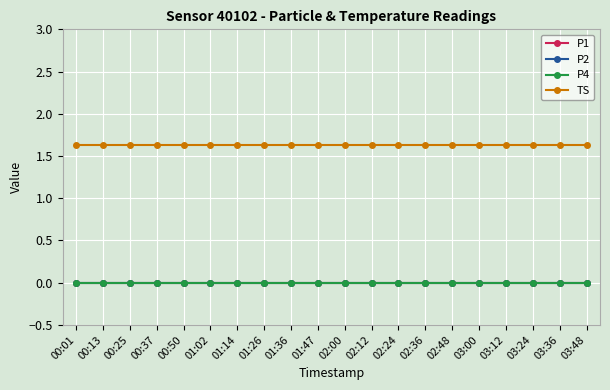

Does the chart have visible grid lines?

Yes